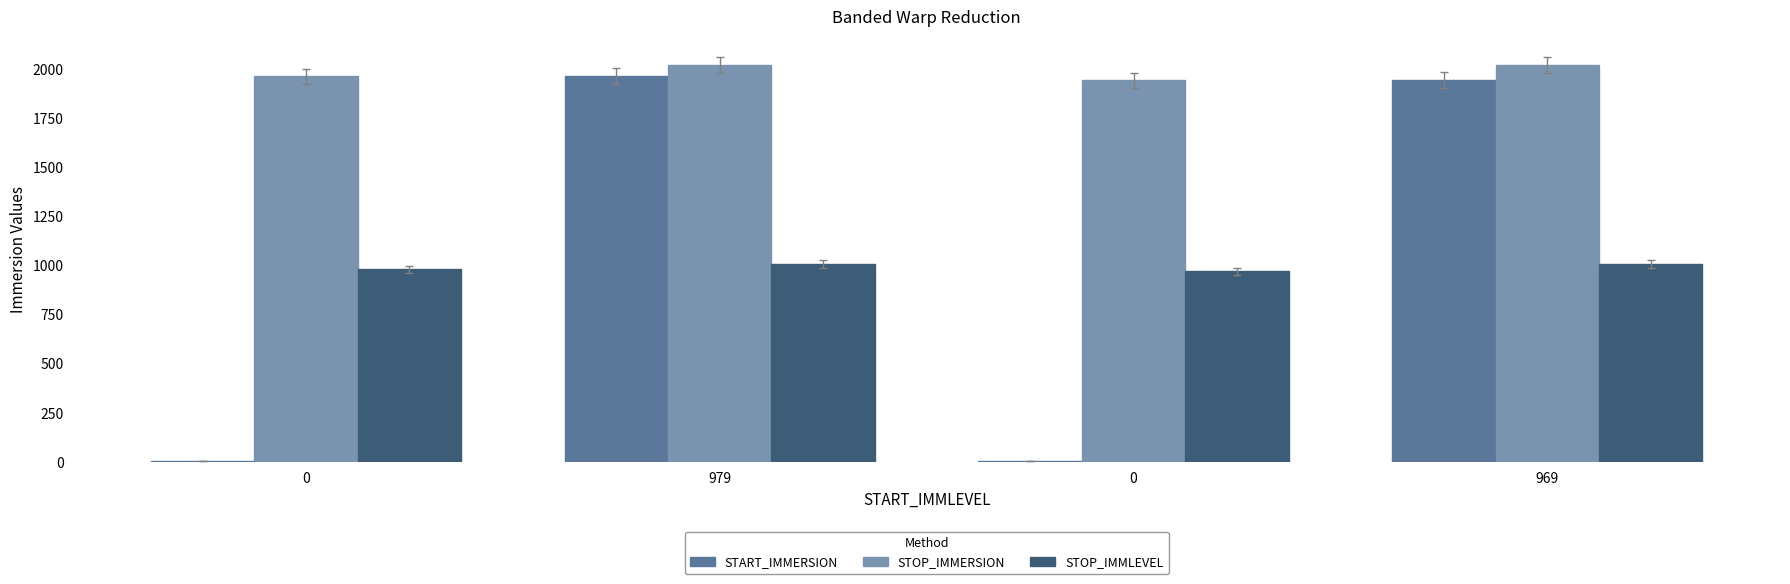

How many data points in START_IMMERSION are above 1941?

2